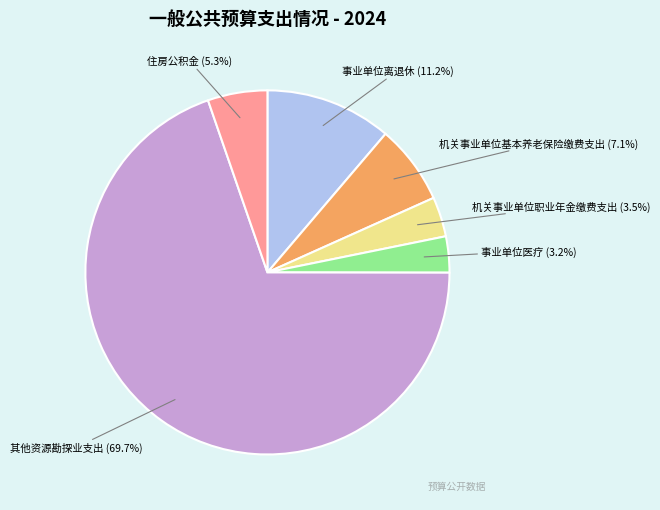

Which slice is the largest?

其他资源勘探业支出